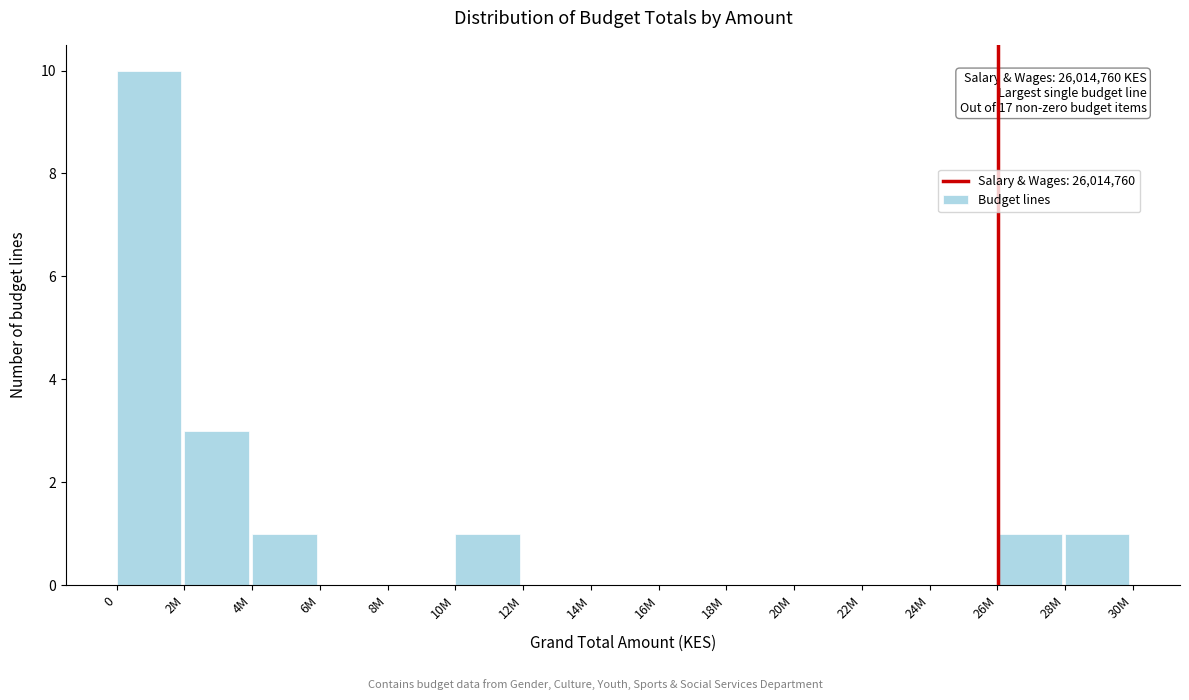

Reading right to left, list all the values displayed in this chart.

28M=1	26M=1	24M=0	22M=0	20M=0	18M=0	16M=0	14M=0	12M=0	10M=1	8M=0	6M=0	4M=1	2M=3	0=10